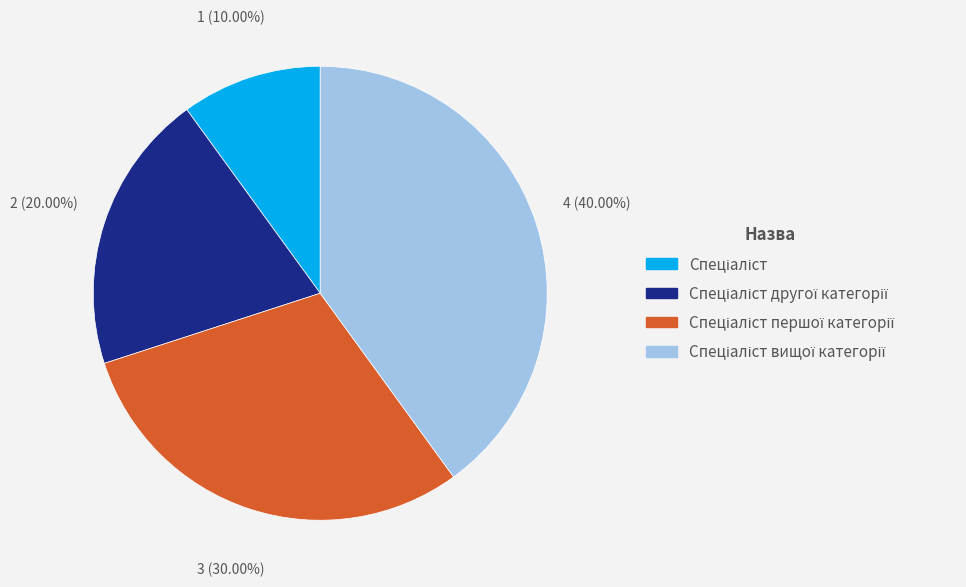

Is there any slice that represents more than half of the pie?

No